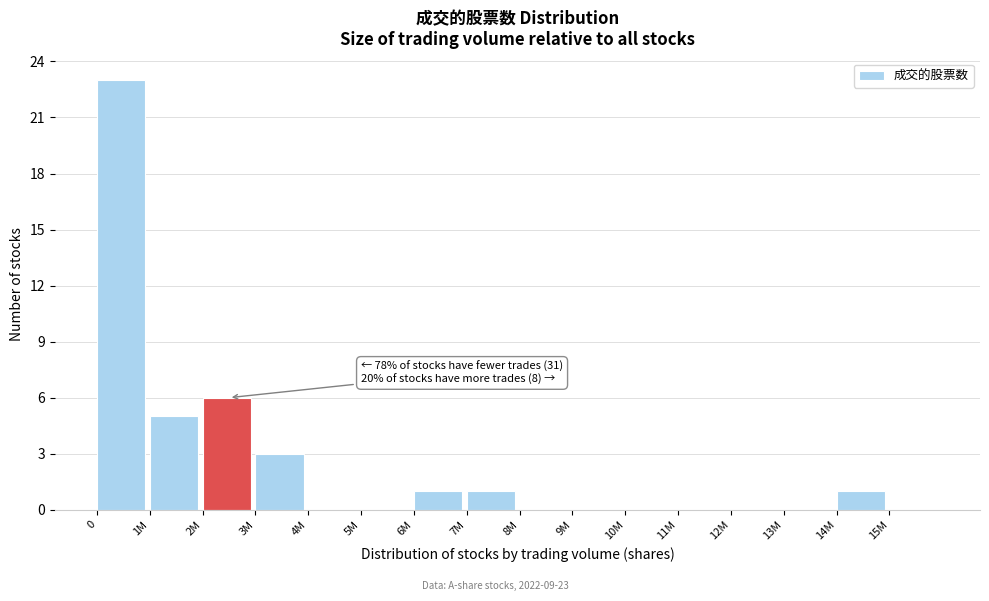

Reading right to left, extract all data points from this chart.

15M=0	14M=1	13M=0	12M=0	11M=0	10M=0	9M=0	8M=0	7M=1	6M=1	5M=0	4M=0	3M=3	2M=6	1M=5	0=23